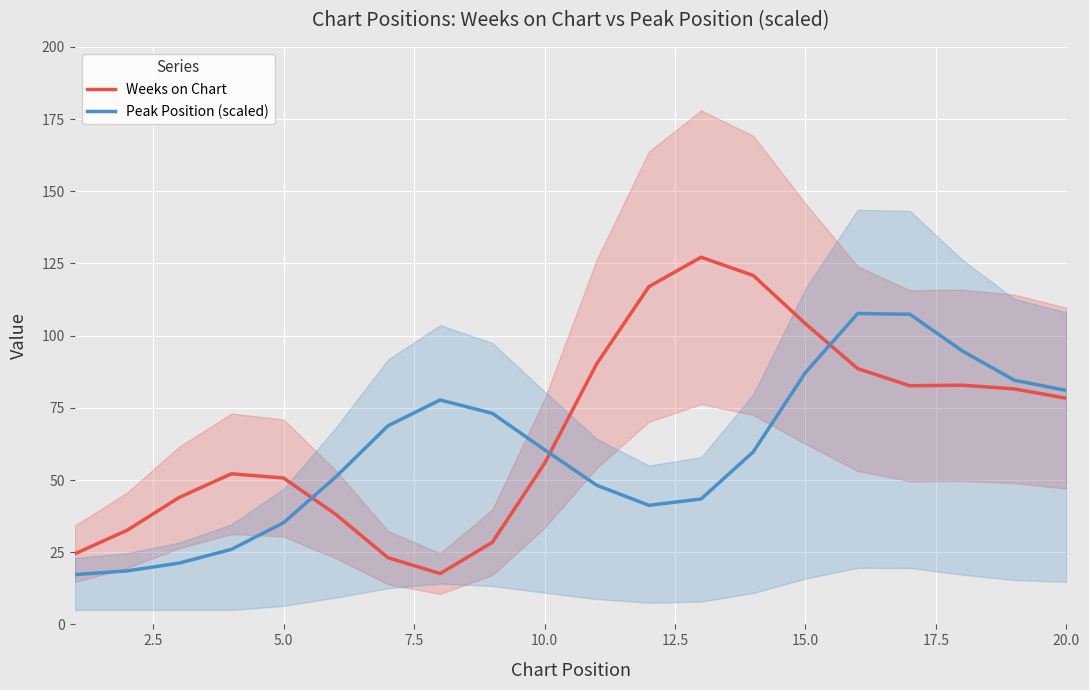

True or false: Peak Position (scaled) has a value of 35.2 at 5.0.

True